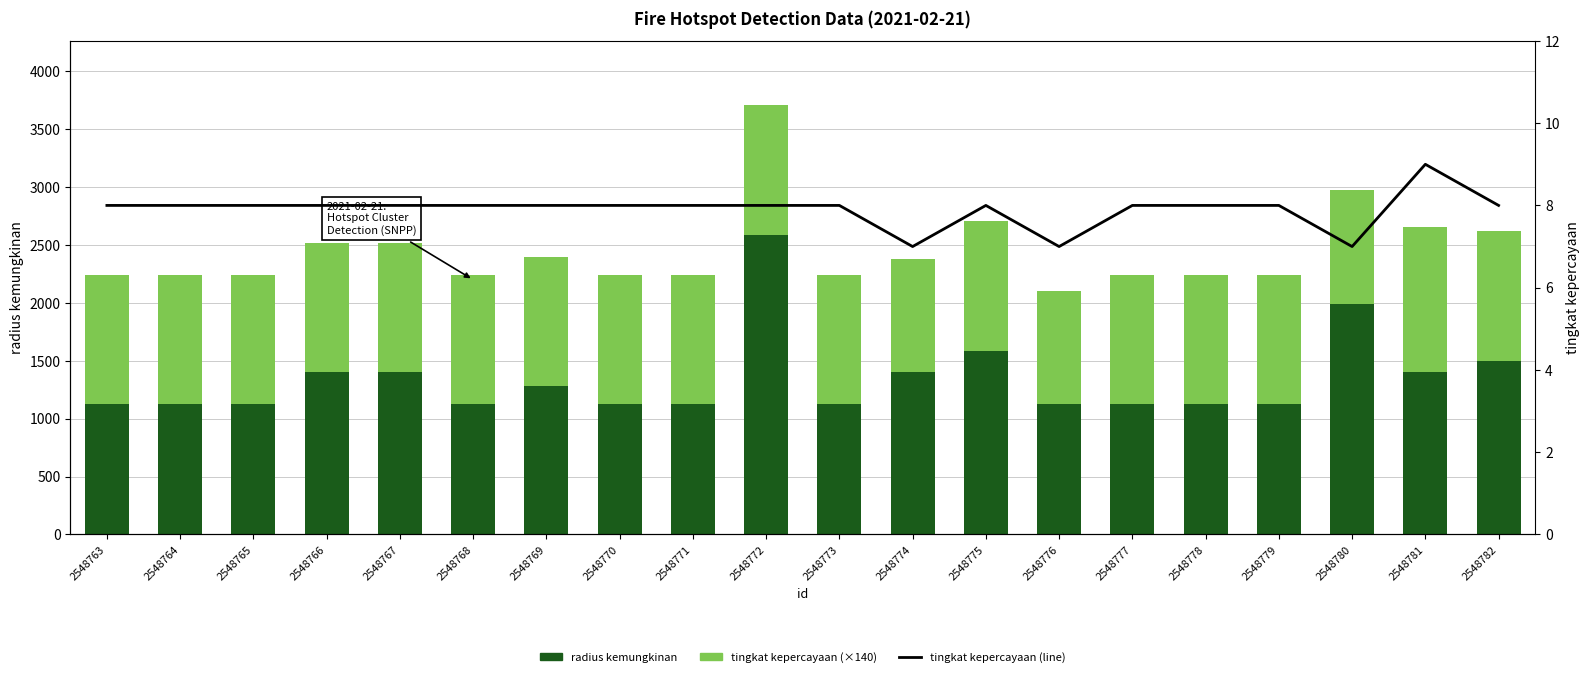

List the series in order of their overall mean, highest first.

radius kemungkinan, tingkat kepercayaan (×140), tingkat kepercayaan